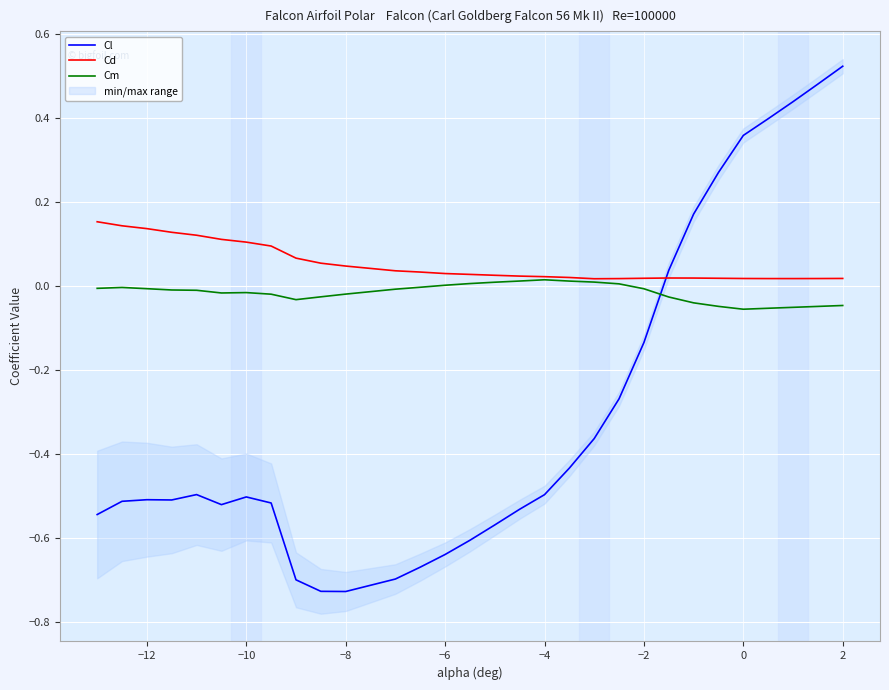

What is the average value of the Cd series?

0.1